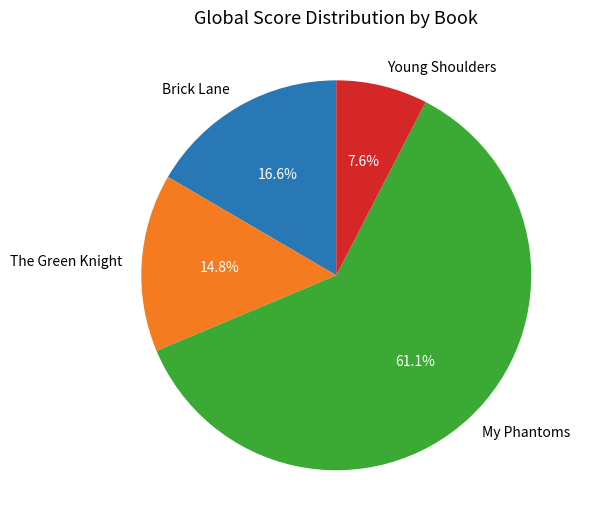

How many segments does this pie chart have?

4